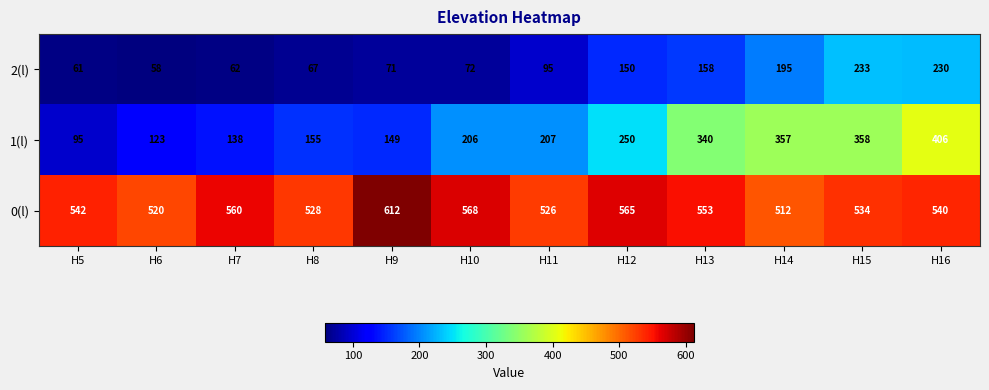

What is the maximum value shown in the chart?

612